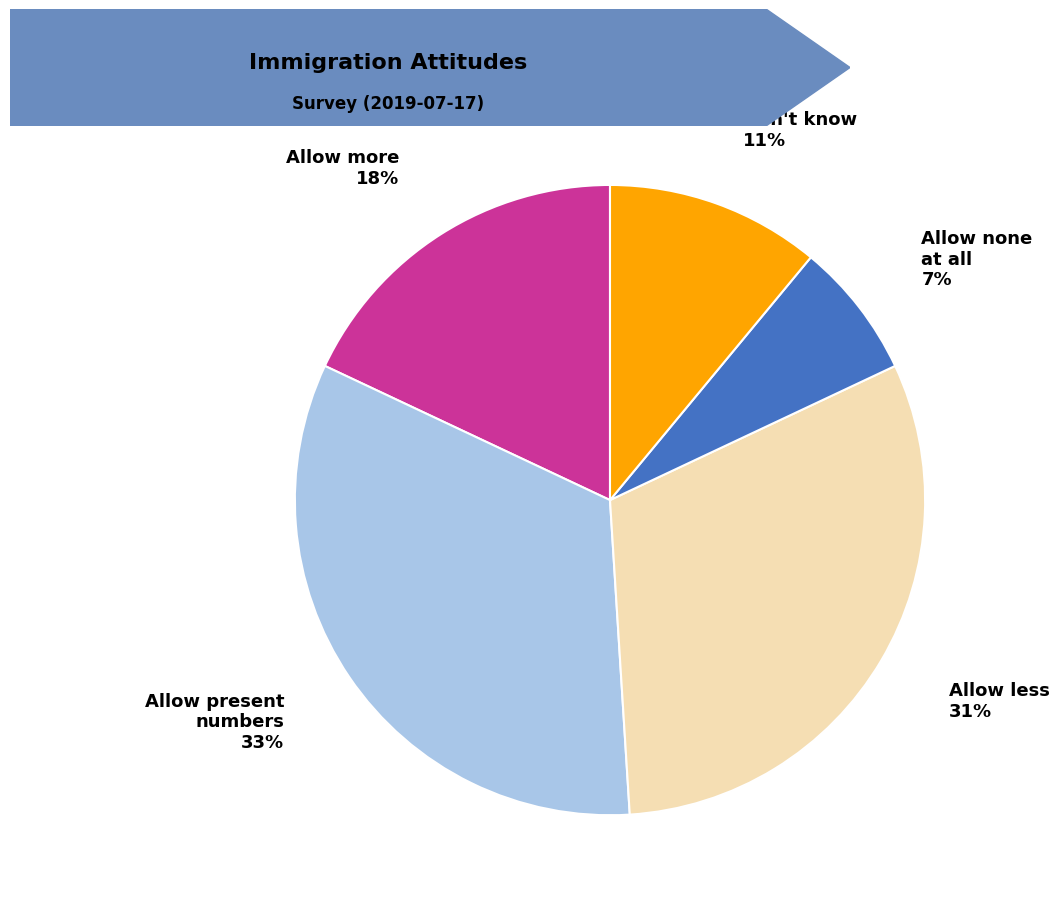

Count the number of slices in the pie.

5